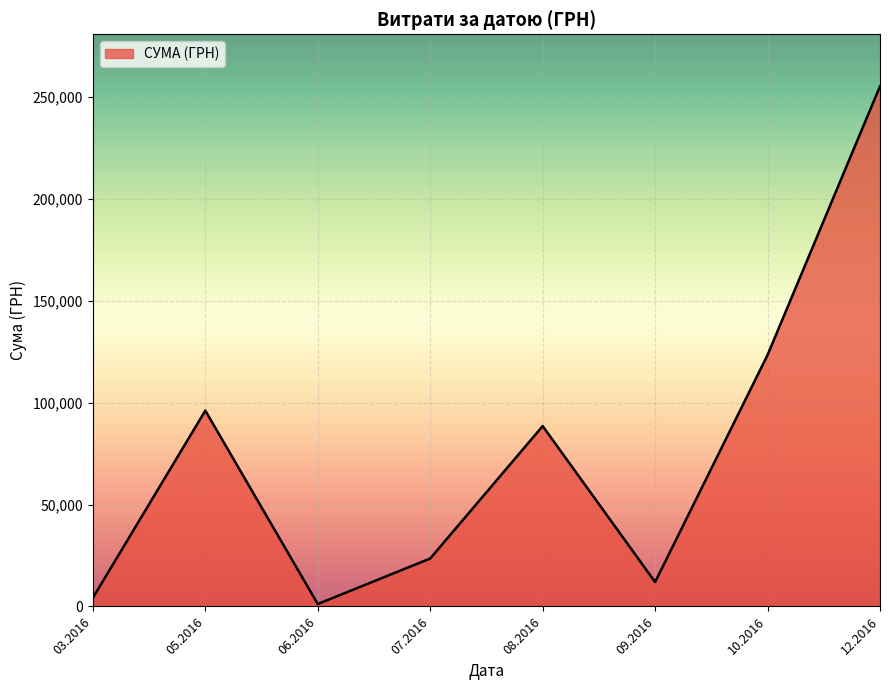

Count the number of values greater than 88486.

4